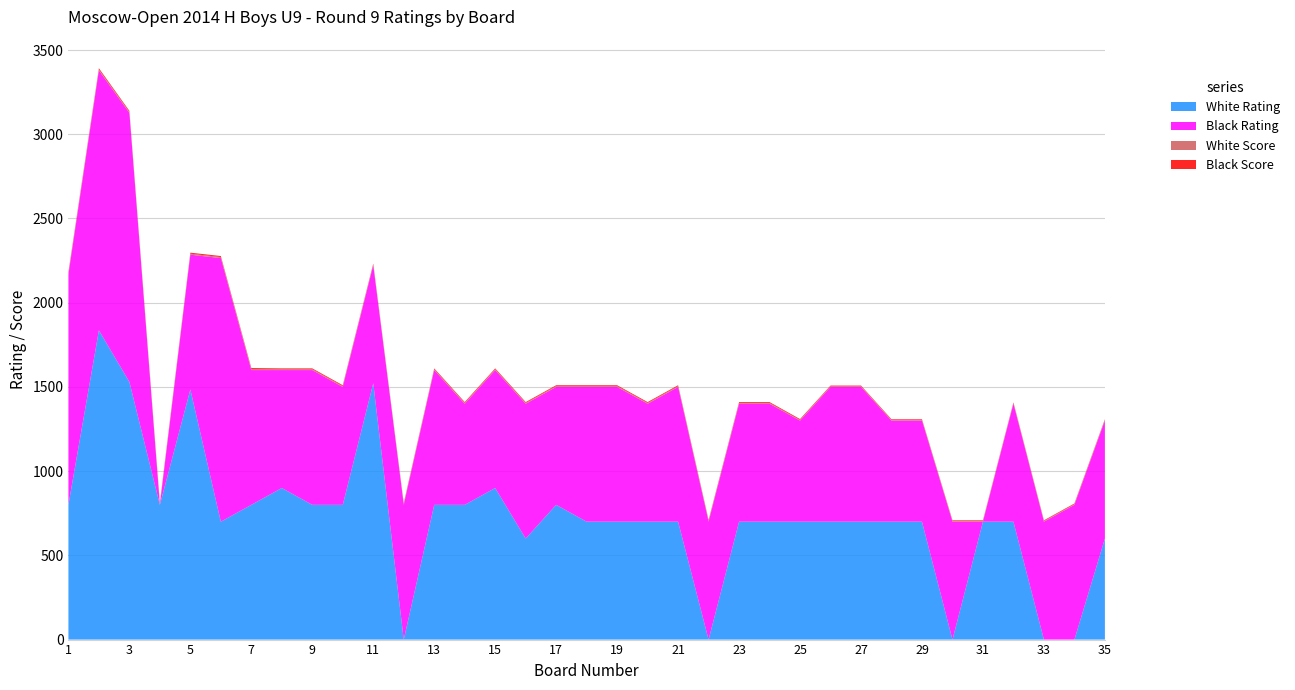

Reading left to right, list all the values displayed in this chart.

White Rating: 800	1836	1530	800	1485	700	800	900	800	800	1522	0	800	800	900	600	800	700	700	700	700	0	700	700	700	700	700	700	700	0	700	700	0	0	600
Black Rating: 1367	1543	1597	0	800	1565	800	700	800	700	700	800	800	600	700	800	700	800	800	700	800	700	700	700	600	800	800	600	600	700	0	700	700	800	700
White Score: 7	6	6	6	6	6	6	5	5	5	5	5	5	5	5	5	5	5	5	5	5	5	5	5	4	4	4	4	4	4	4	4	4	4	4
Black Score: 7	7	6	6	6	6	6	5	5	5	5	5	5	5	5	5	5	5	5	5	5	5	5	5	5	4	4	4	4	4	4	4	4	4	4